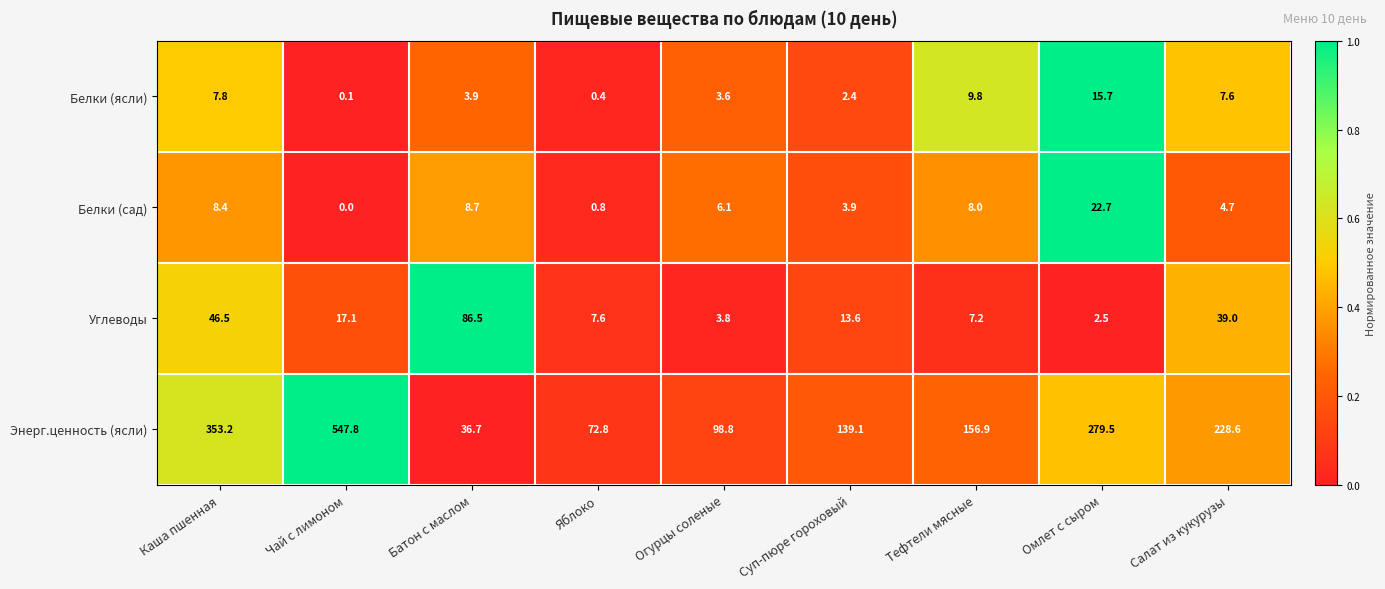

At which category is the sum across all series the highest?

Чай с лимоном